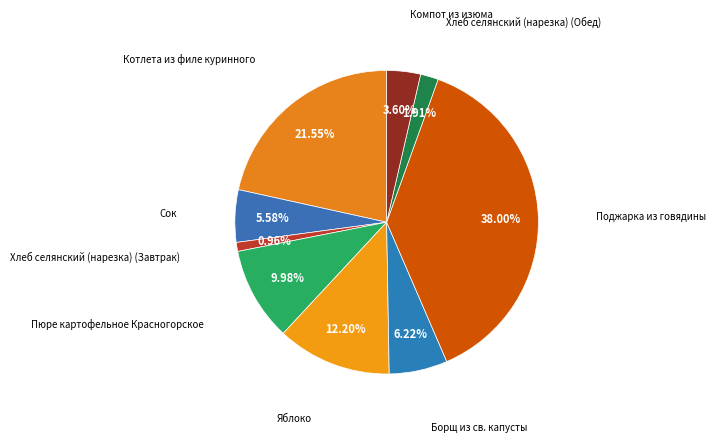

What is the smallest slice in the pie chart?

Хлеб селянский (нарезка) (Завтрак)